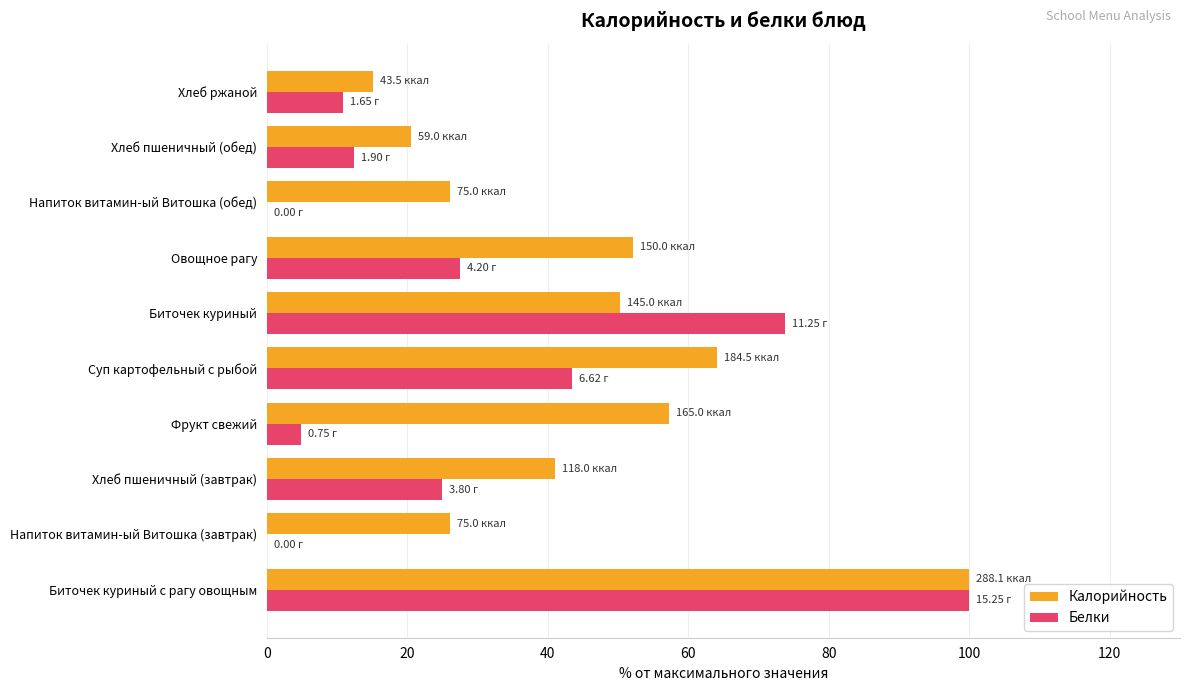

Which series changed the most between Хлеб пшеничный (завтрак) and Суп картофельный с рыбой?

Калорийность